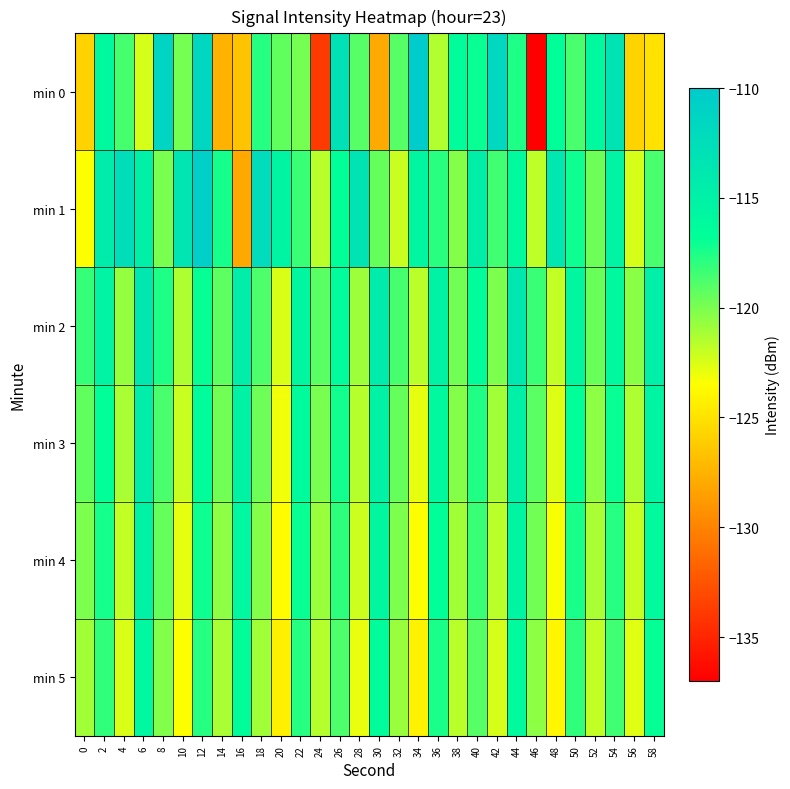

How many categories are shown in the chart?

30